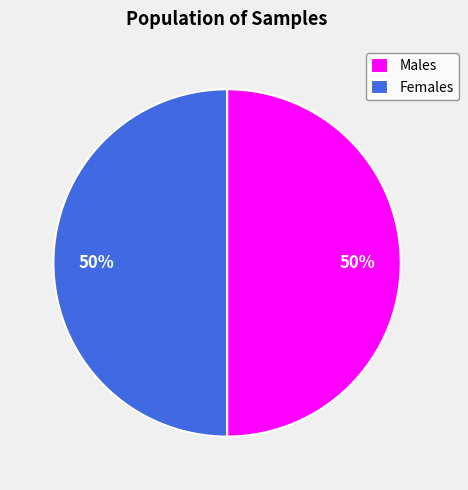

How many slices are in this pie chart?

2